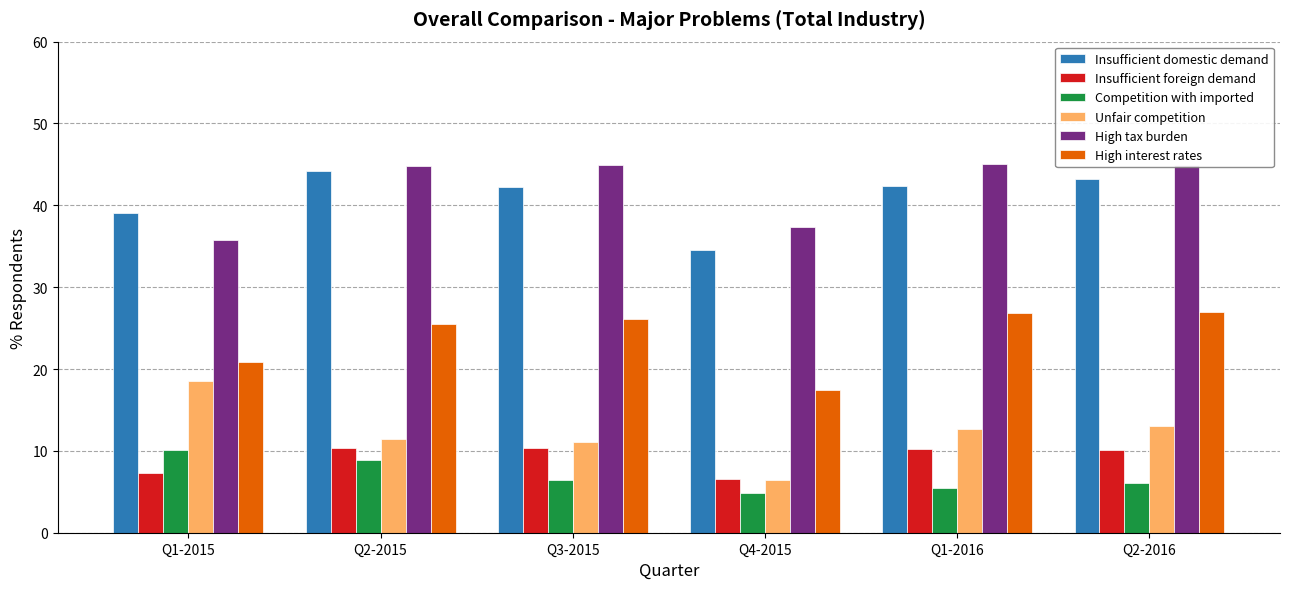

What is the sum of all High tax burden values?

252.8